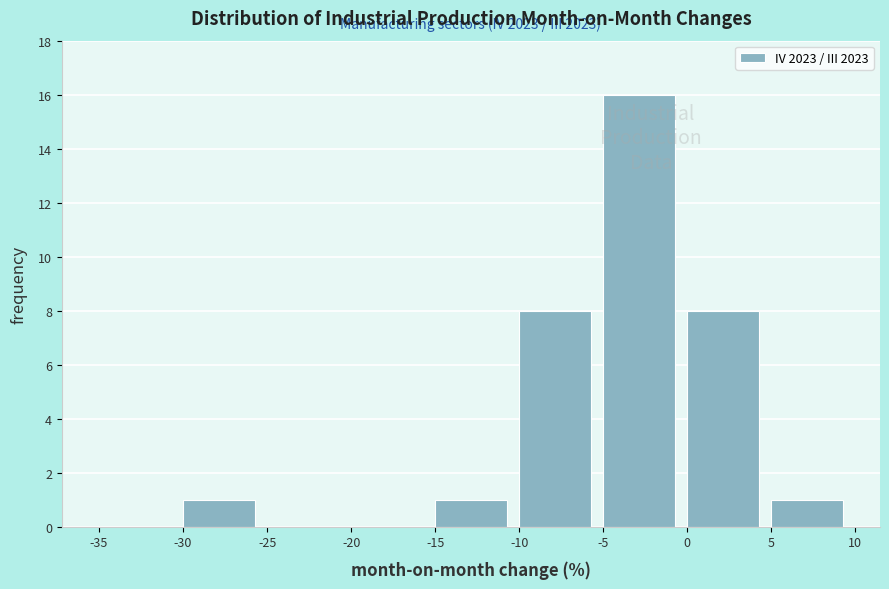

Which range on the x-axis has the tallest bar?

-5 to 0